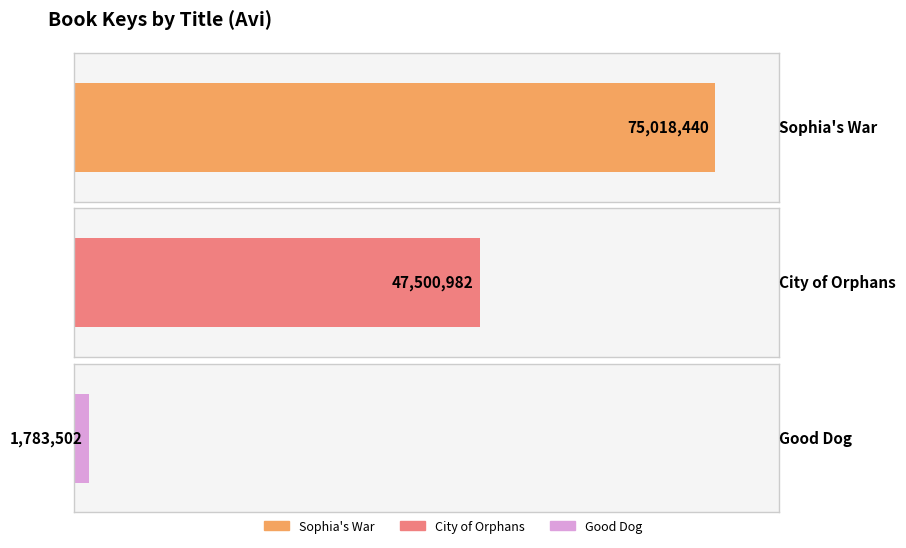

Reading left to right, list all the values displayed in this chart.

75018440	47500982	1783502